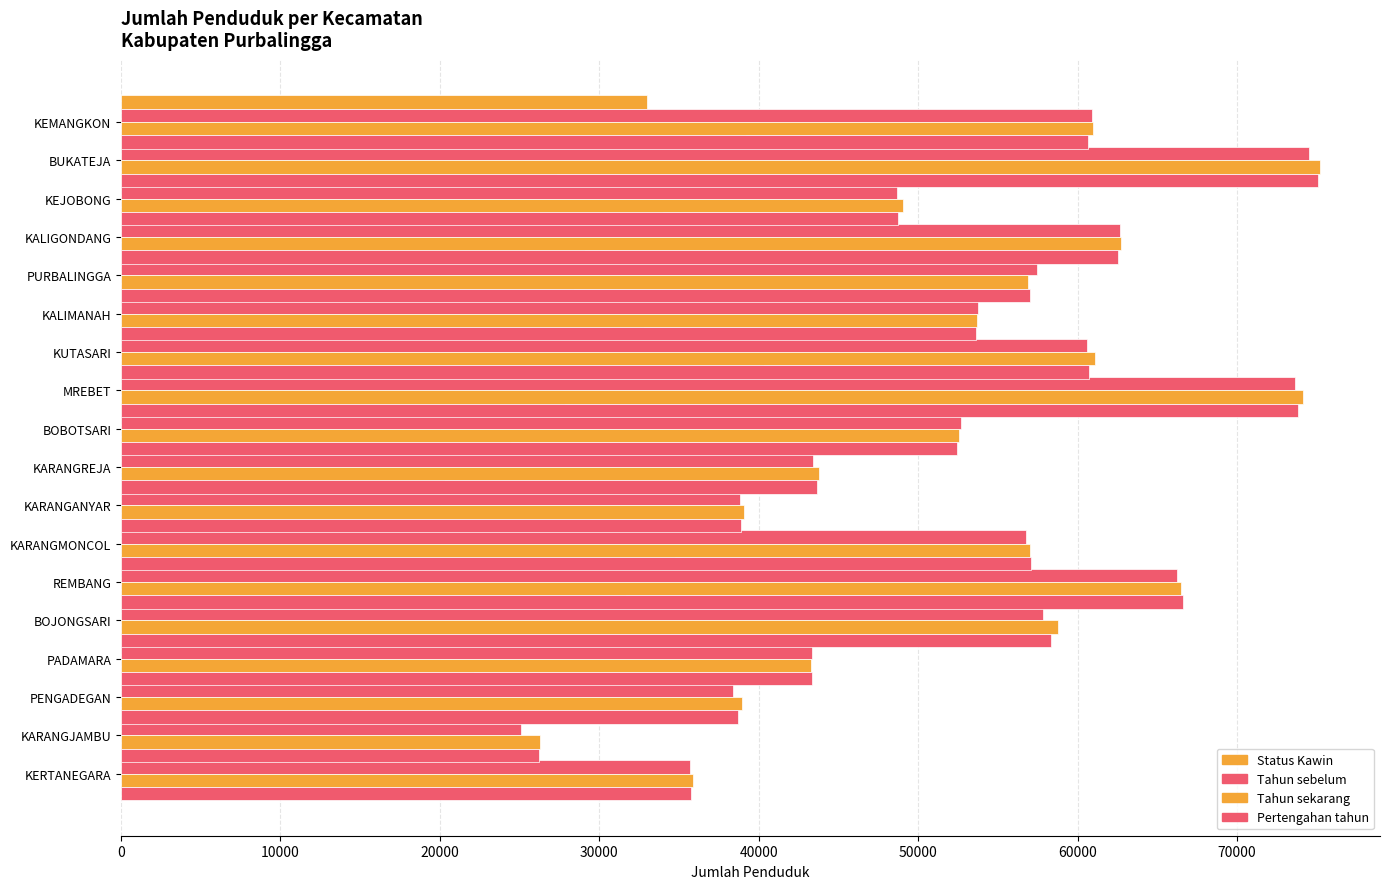

What is the sum of all Tahun sekarang values?

955865